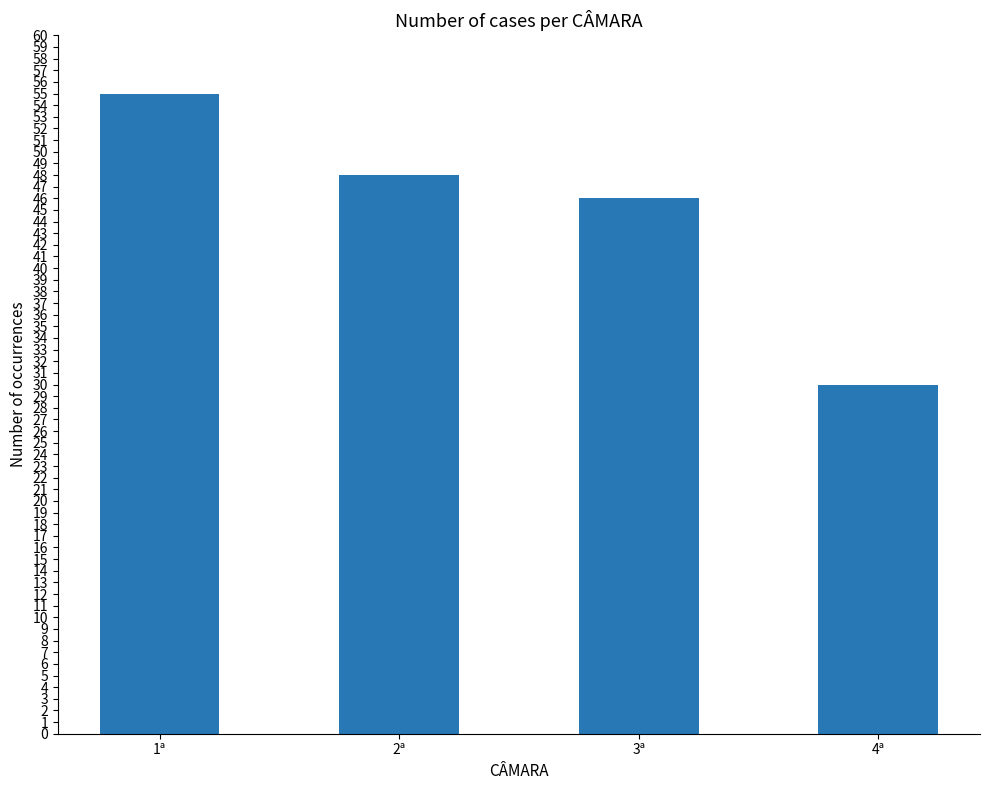

How many values are below 48?

2